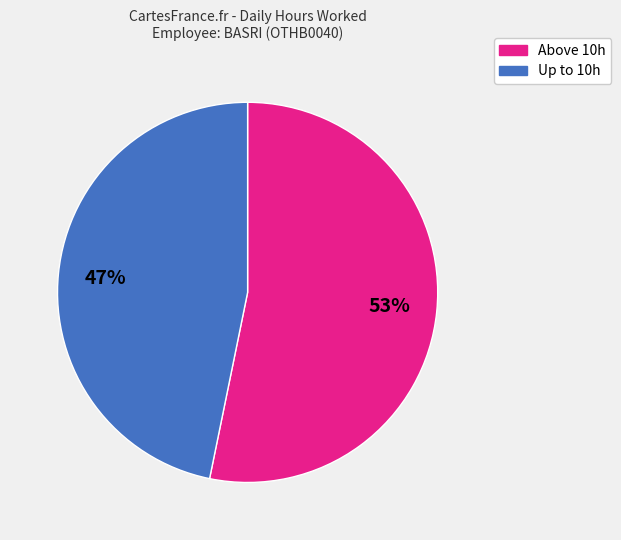

How many segments does this pie chart have?

2